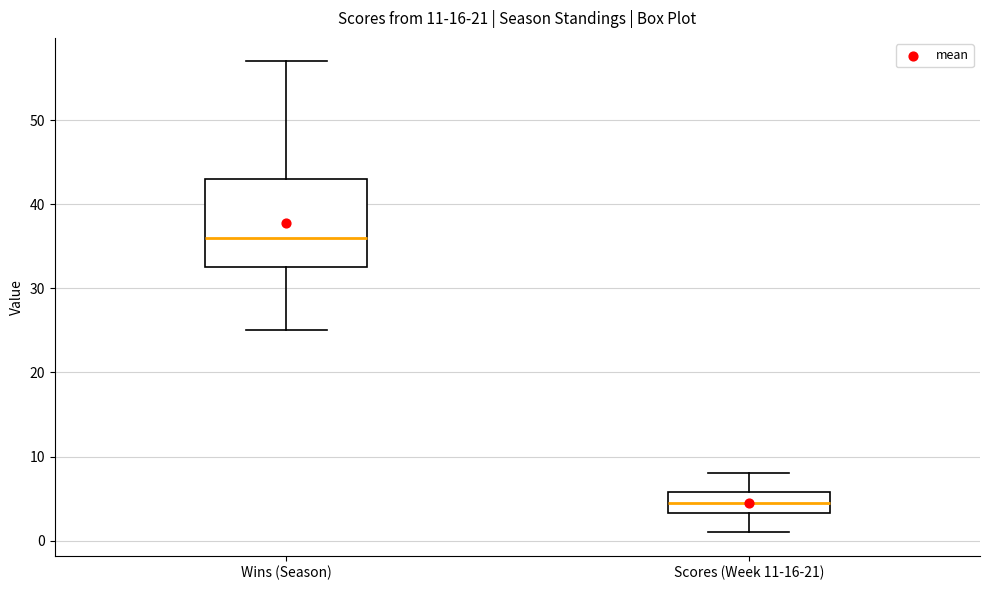

Reading left to right, read every box against the y-axis: the position of its median line, the range the box covers, and the ends of its whiskers. The values are not printed on the chart, so give them approximately, as read against the axis.

Wins (Season): median 36, box 33 to 43, whiskers 25 to 57
Scores (Week 11-16-21): median 5, box 3 to 6, whiskers 1 to 8